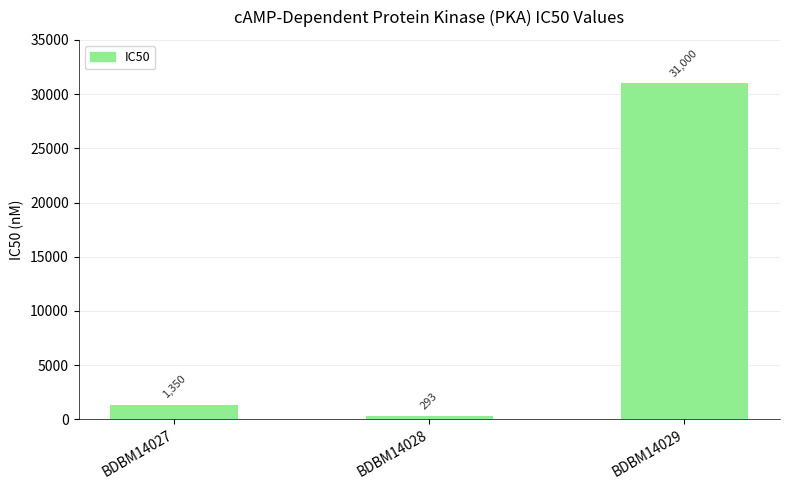

What is the smallest value displayed?

293